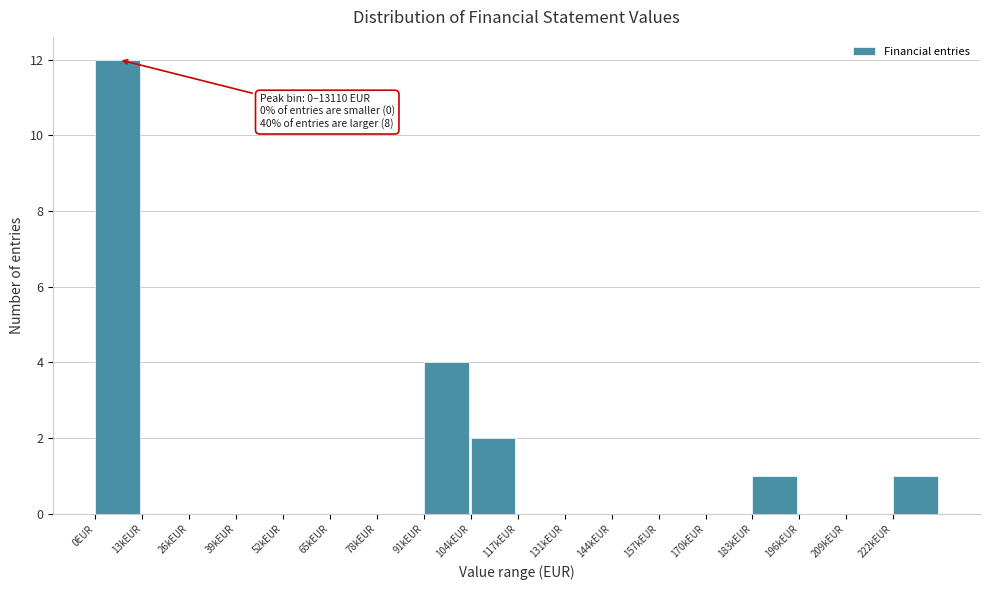

Reading left to right, extract all data points from this chart.

0EUR=12	13kEUR=0	26kEUR=0	39kEUR=0	52kEUR=0	65kEUR=0	78kEUR=0	91kEUR=4	104kEUR=2	117kEUR=0	131kEUR=0	144kEUR=0	157kEUR=0	170kEUR=0	183kEUR=1	196kEUR=0	209kEUR=0	222kEUR=1